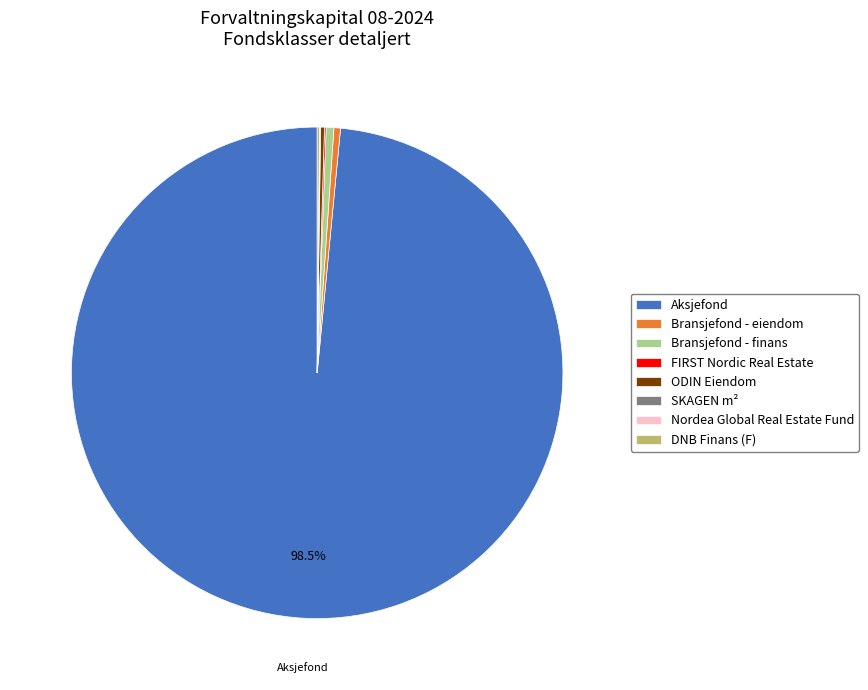

Is there a majority slice in this chart?

Yes